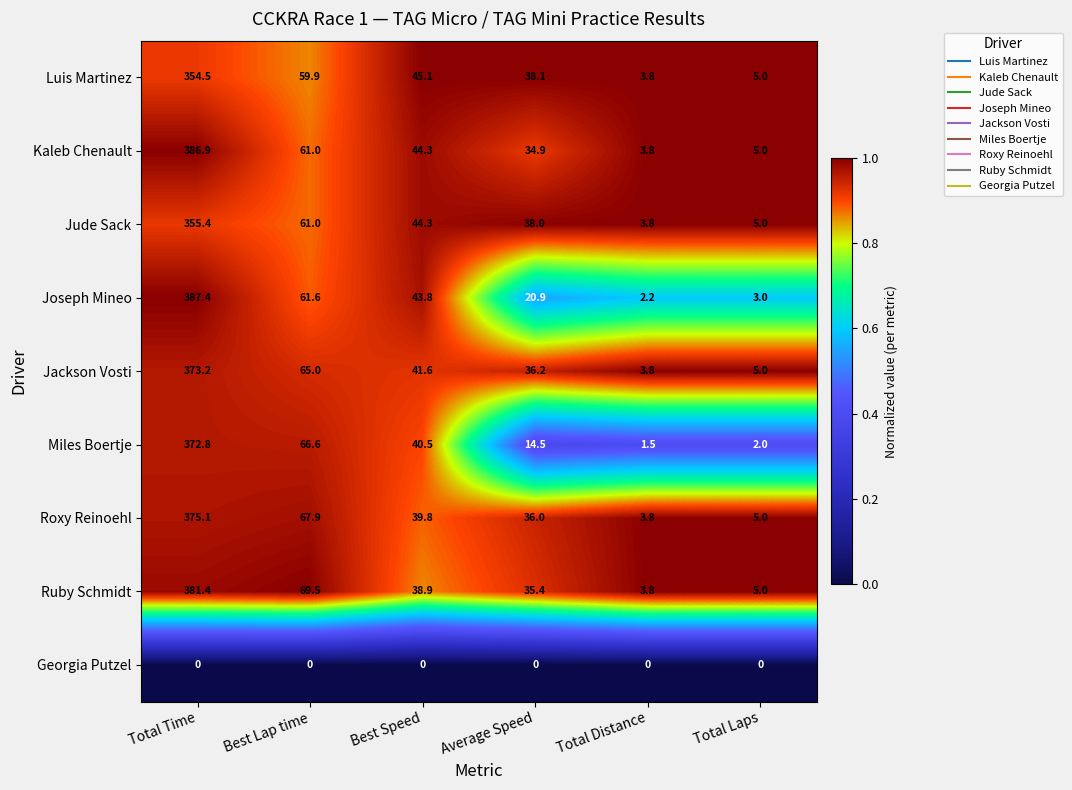

The Roxy Reinoehl series shows 5.5 at Total Distance. True or false?

False